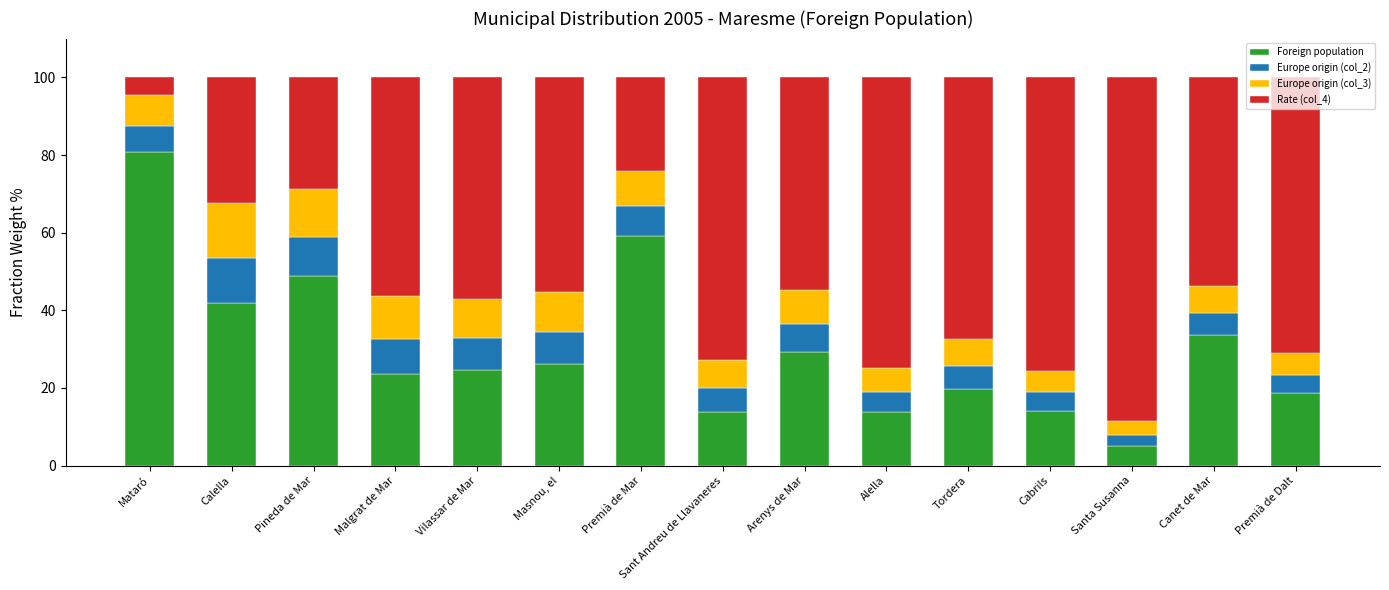

What are all the series names shown in the legend?

Foreign population, Europe origin (col_2), Europe origin (col_3), Rate (col_4)